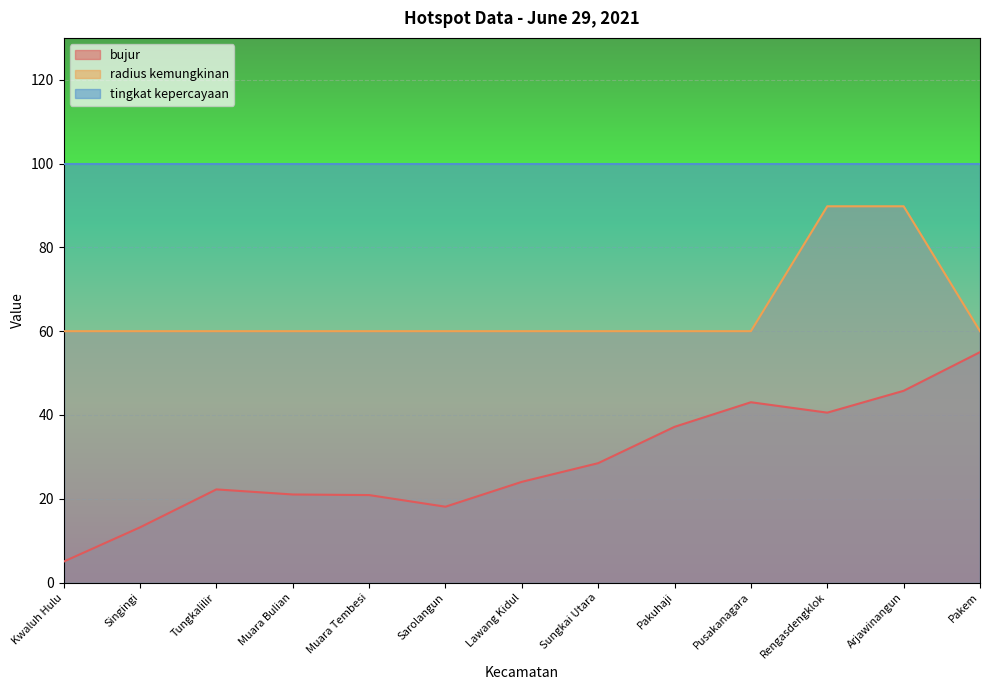

Which label corresponds to the largest value in the chart?

Rengasdengklok